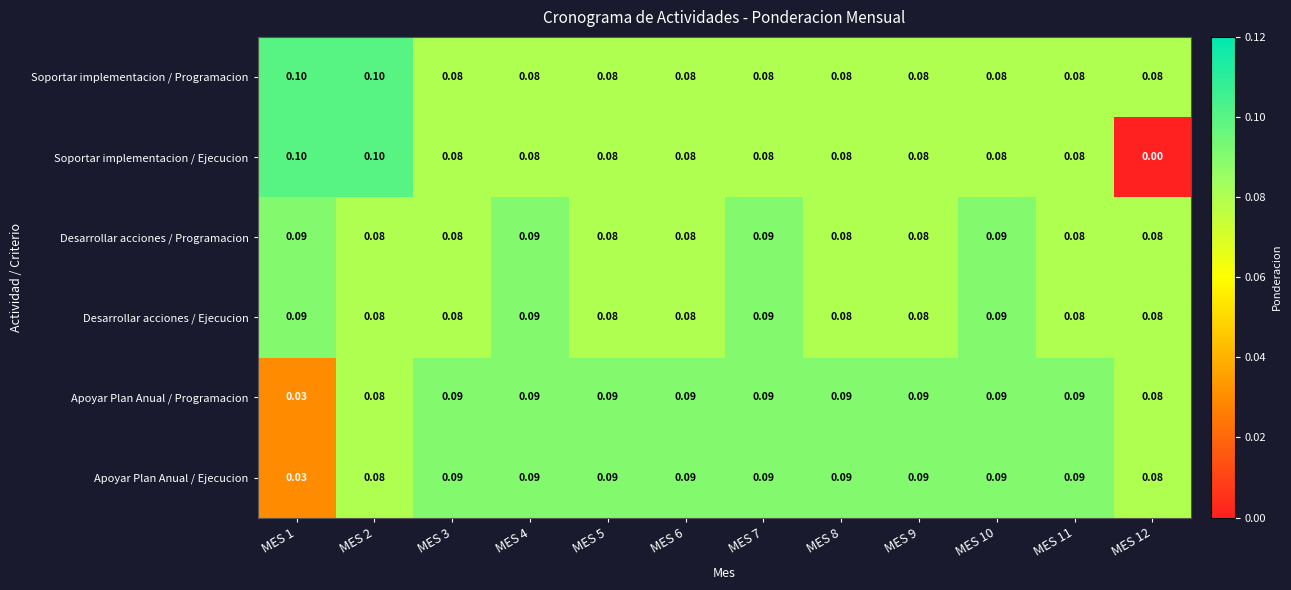

Is the value of Desarrollar acciones / Programacion at MES 4 greater than the value of Soportar implementacion / Programacion at MES 2?

No